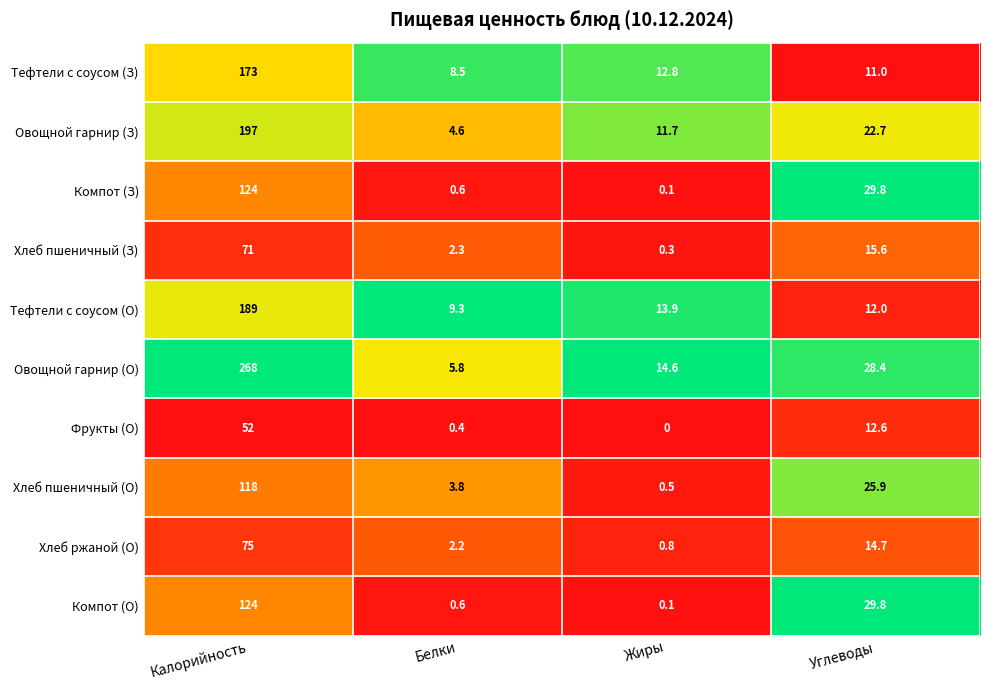

True or false: Фрукты (О) has a value of 0.0 at Жиры.

True